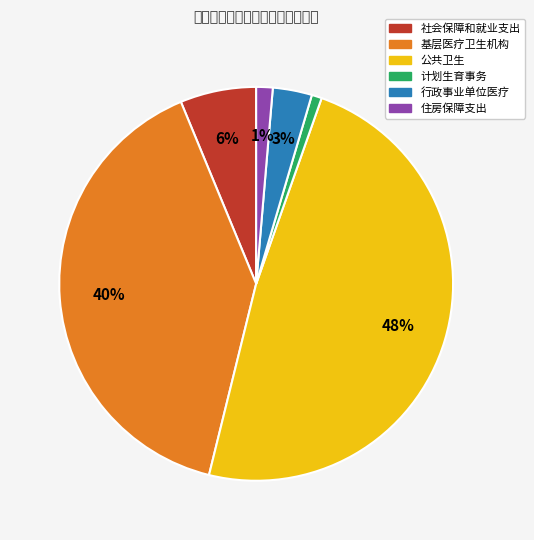

Is it true that 社会保障和就业支出 is 13% of the pie?

False